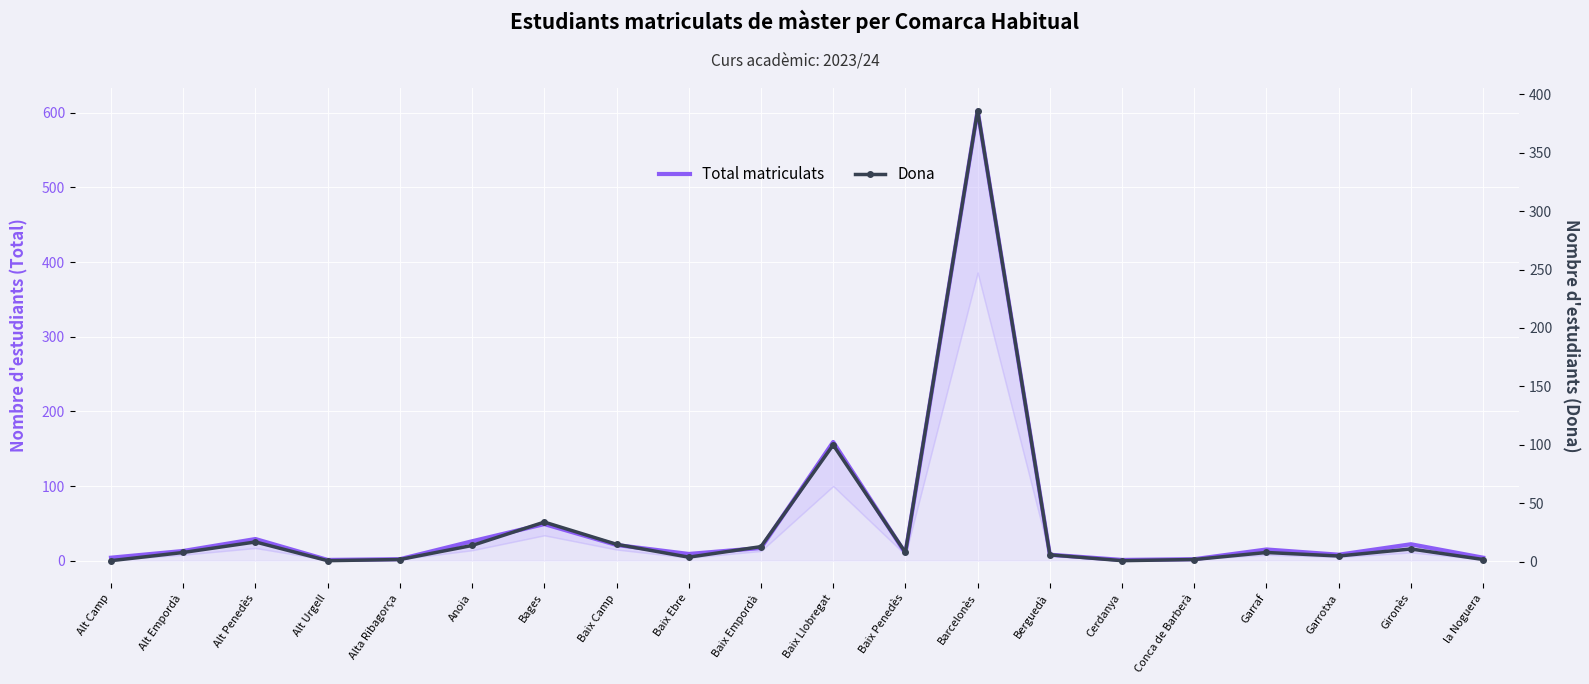

What is the minimum value shown in the chart?

1